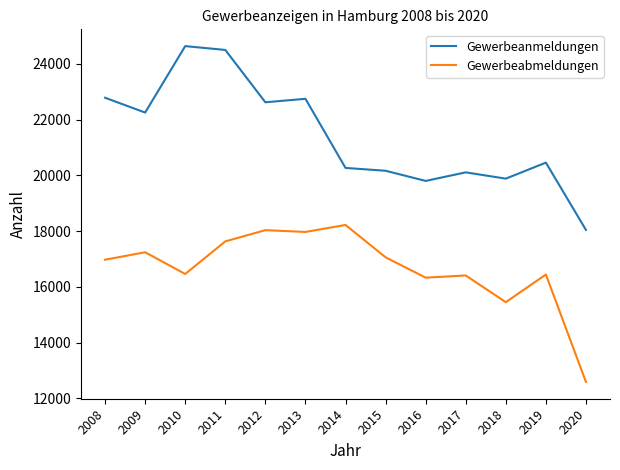

At which label does Gewerbeabmeldungen reach its peak?

2014